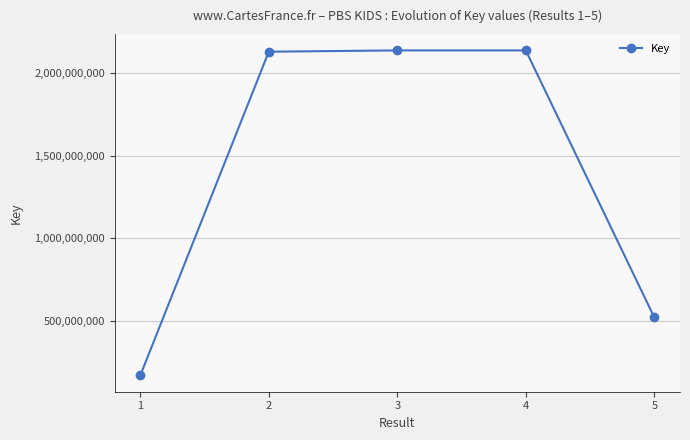

What is the value of the 1st point from the left?

169456110